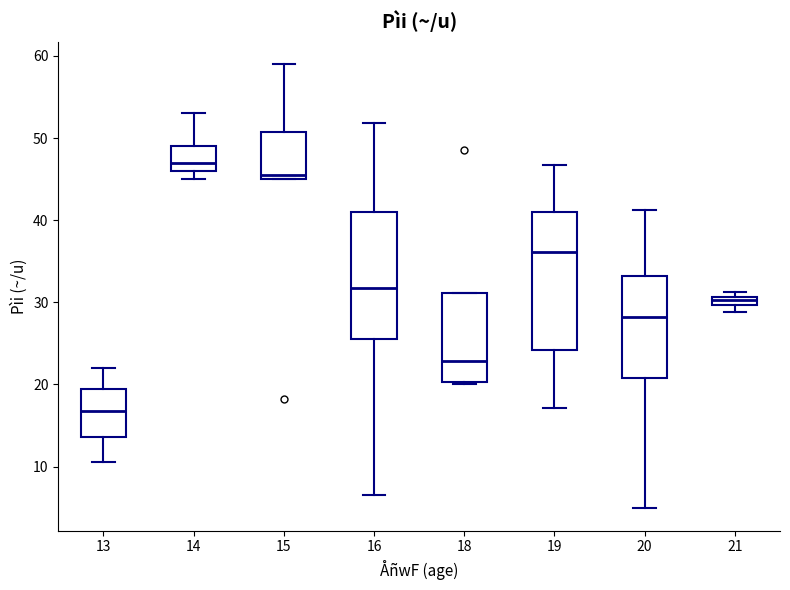

Where does the upper whisker of the box at x = 16 end on the y-axis? The values are not printed on the chart, so give them approximately, as read against the axis.

52